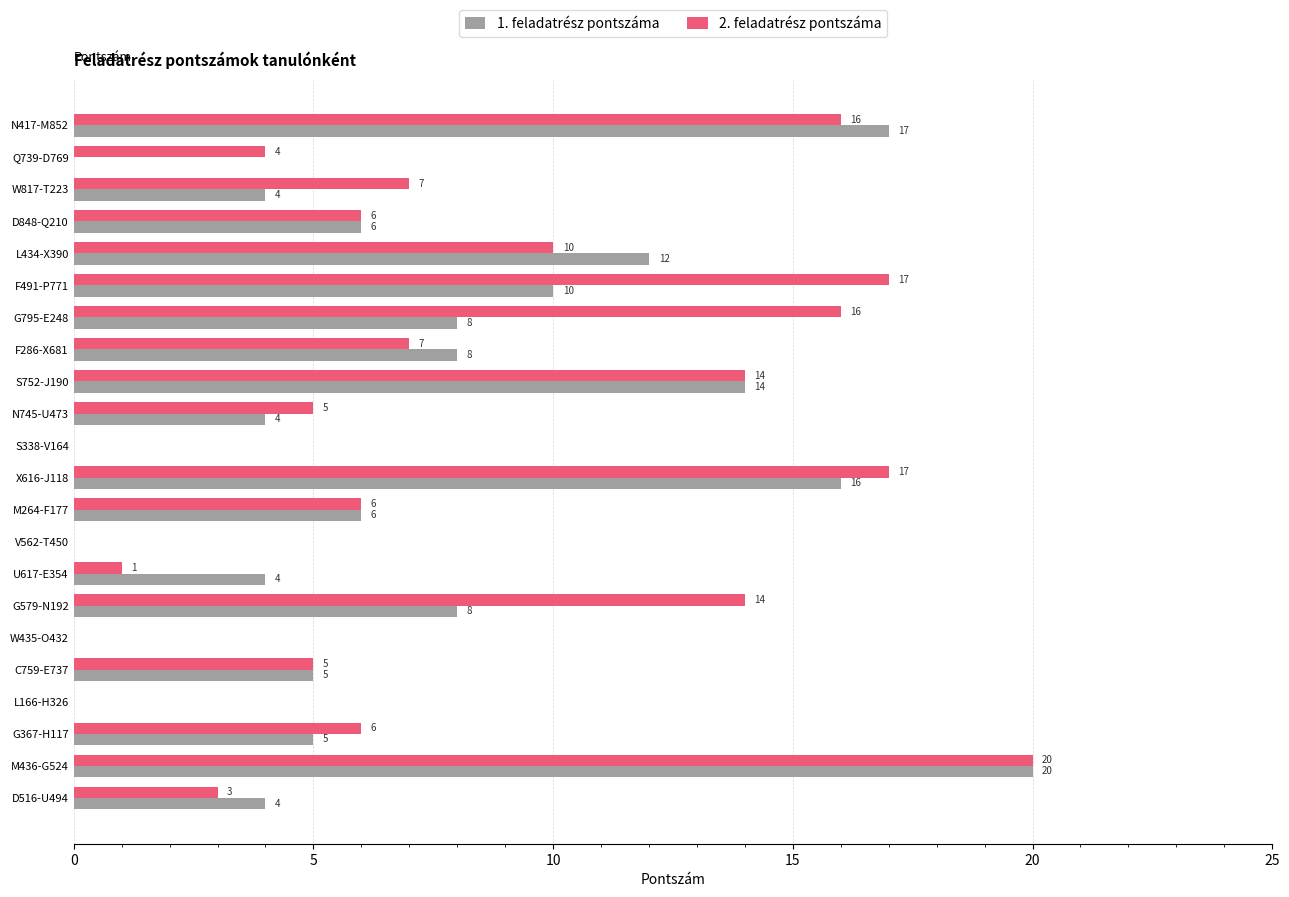

What is the sum of the 2. feladatrész pontszáma values at C759-E737 and D516-U494?

8